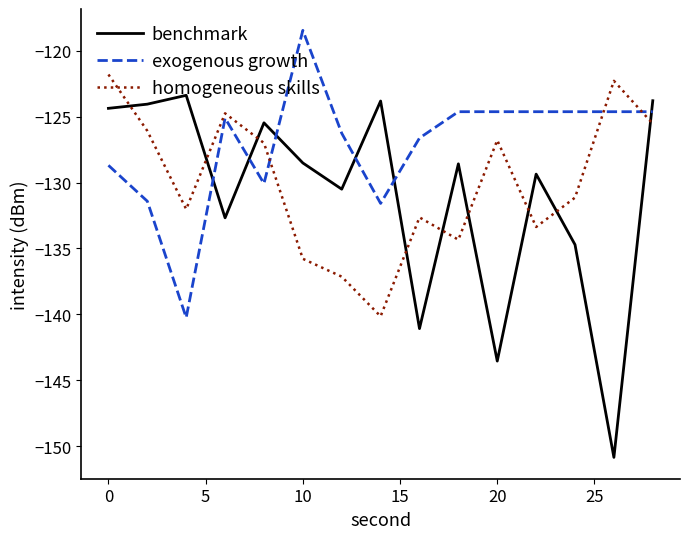

Which series has the largest total across all categories?

exogenous growth